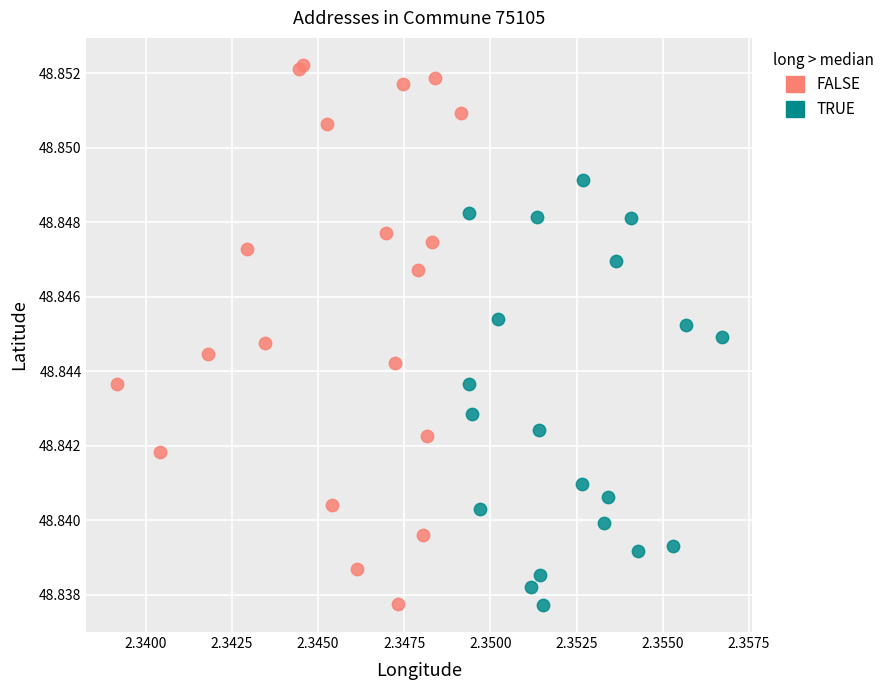

What are all the series names shown in the legend?

FALSE, TRUE